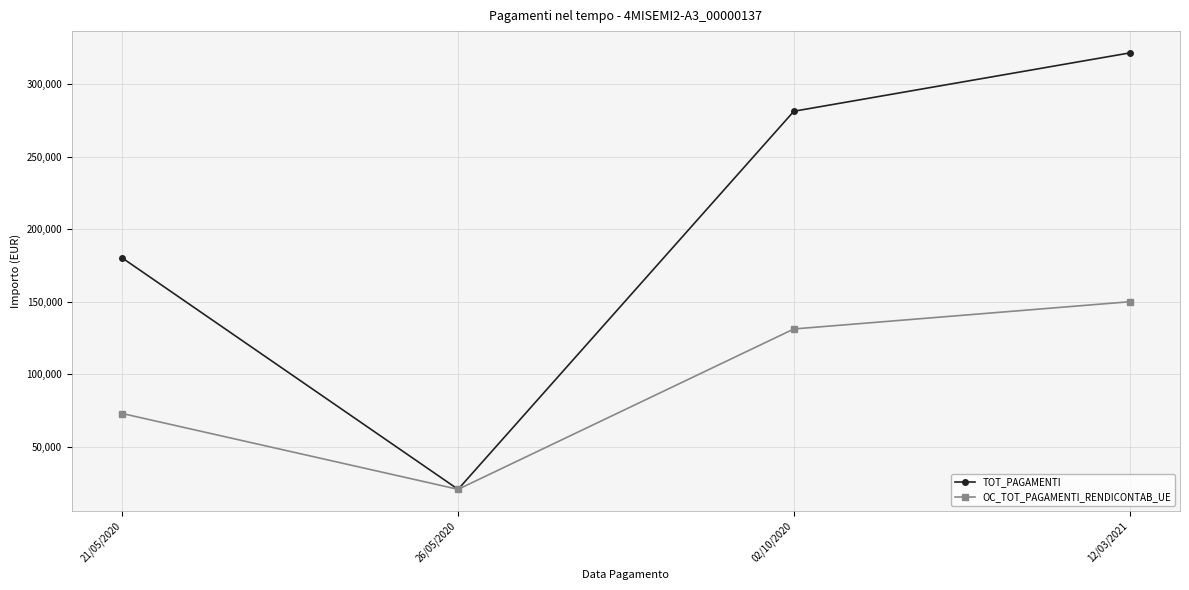

Which category has the highest value in the TOT_PAGAMENTI series?

12/03/2021